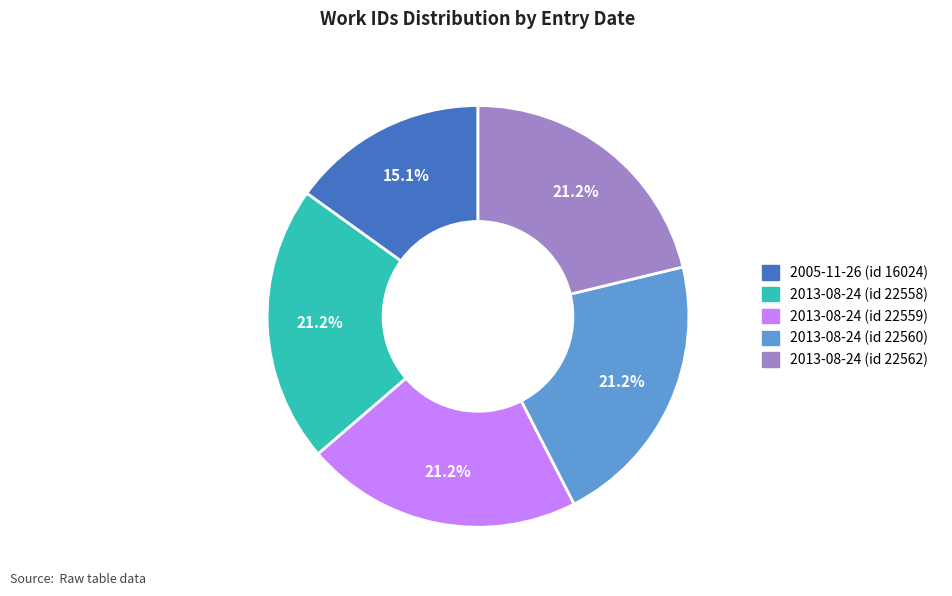

To the nearest percent, what is the average slice percentage?

20%